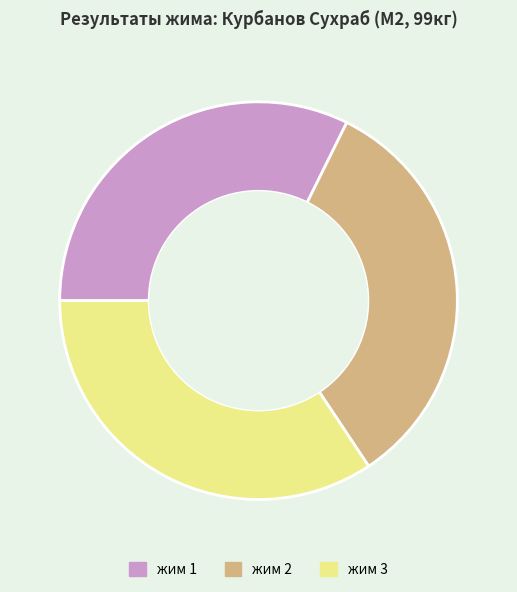

True or false: жим 2 accounts for 33% of the total.

True